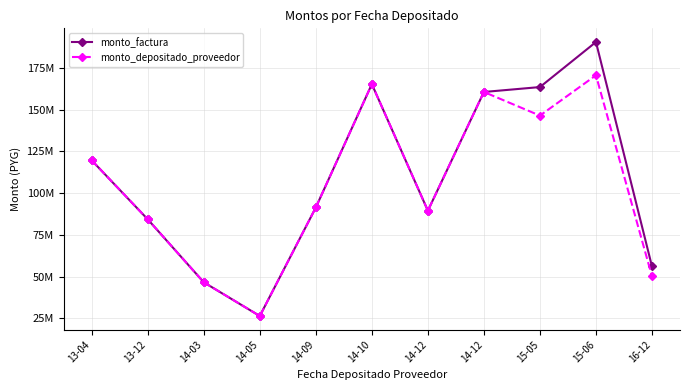

What is the label of the 1st point from the right?

16-12